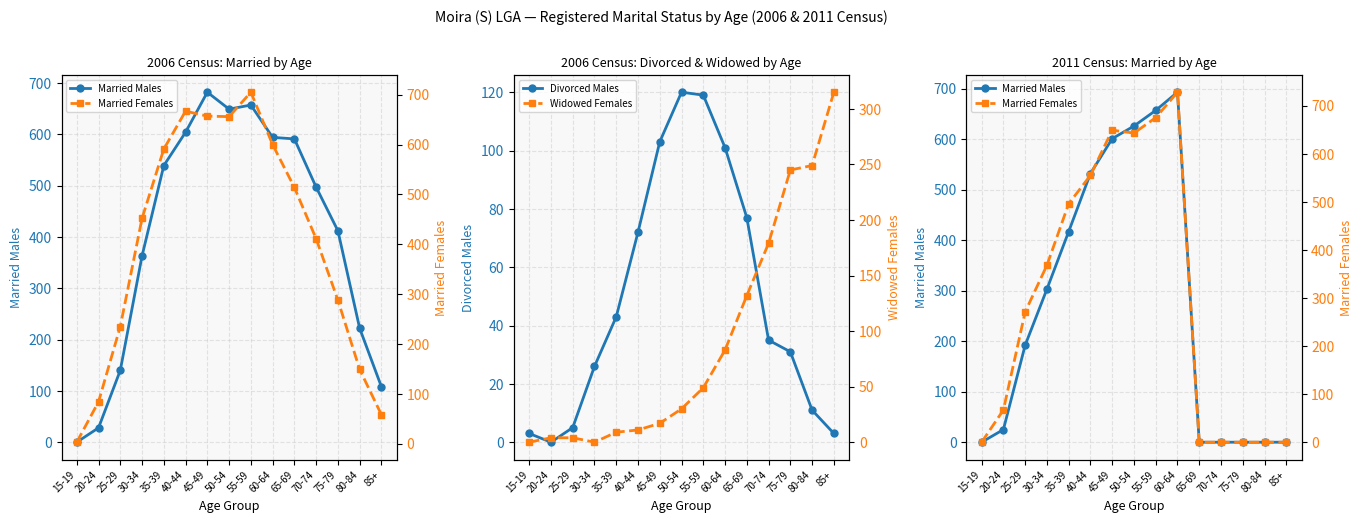

What is the total value across all series at 50-54?

1419